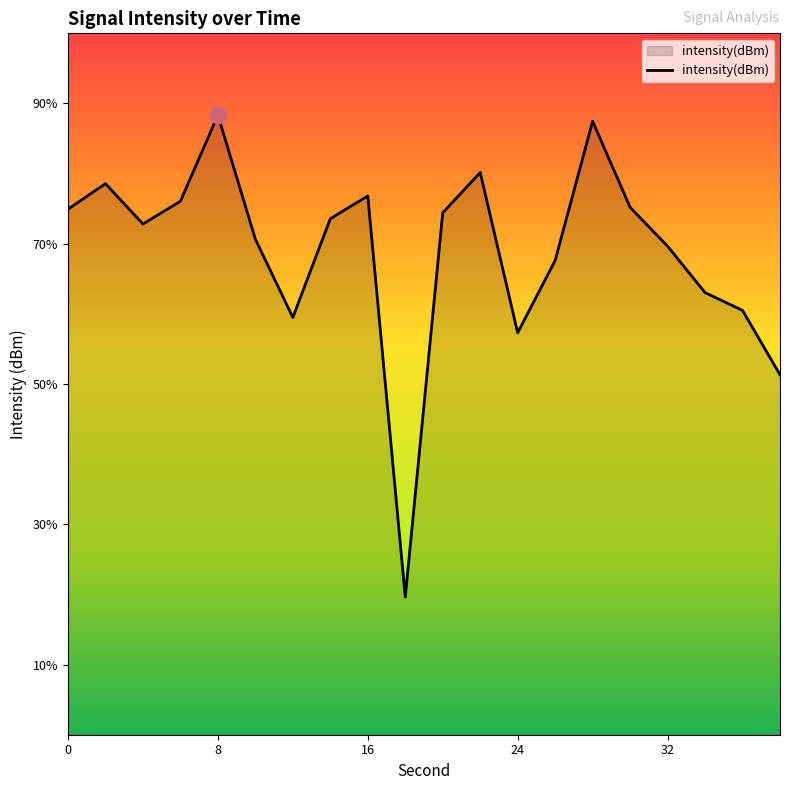

Reading left to right, transcribe all the data shown in this chart.

-127.5	-125.7	-128.6	-127.0	-120.8	-129.7	-135.3	-128.2	-126.6	-155.2	-127.8	-124.9	-136.3	-131.2	-121.3	-127.4	-130.2	-133.5	-134.8	-139.3